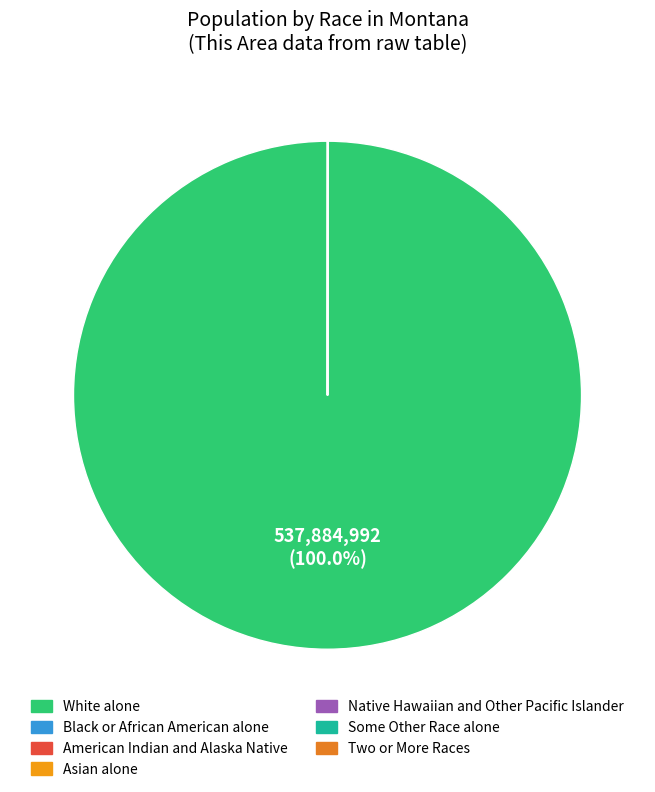

Between American Indian and Alaska Native and Asian alone, which is larger?

Asian alone